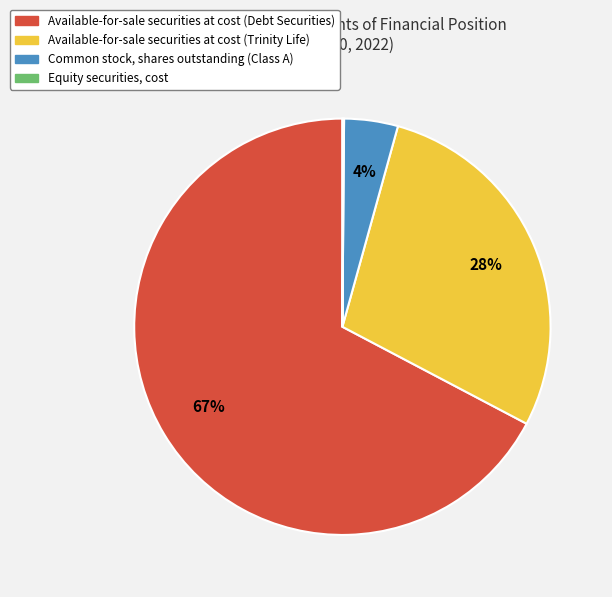

Which category has the biggest portion of the pie?

Available-for-sale securities at cost (Debt Securities)